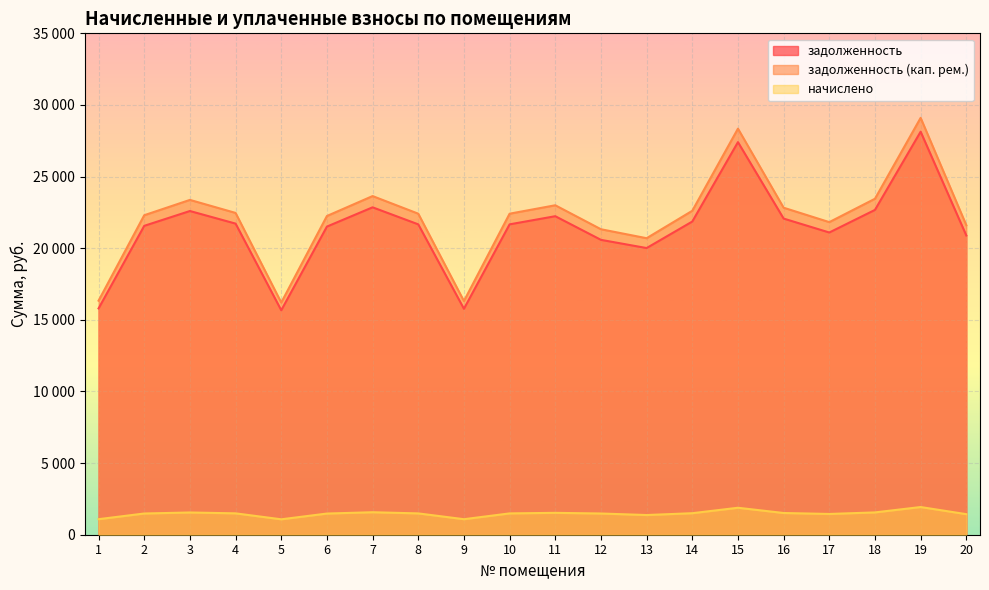

What is the difference between the maximum and minimum values in the задолженность series?

12466.8